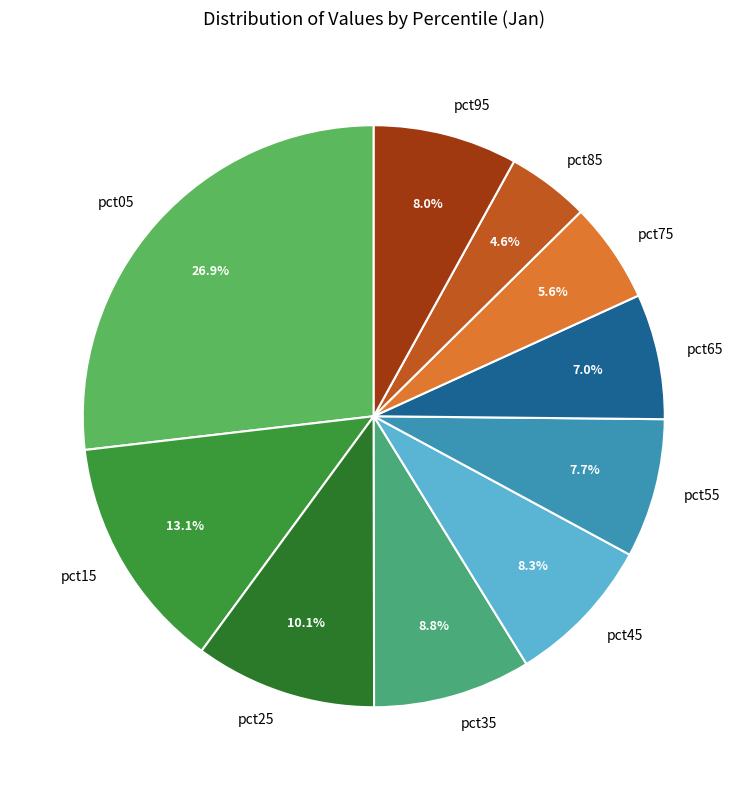

To the nearest percent, what is the difference between the largest and smallest slice percentages?

22%